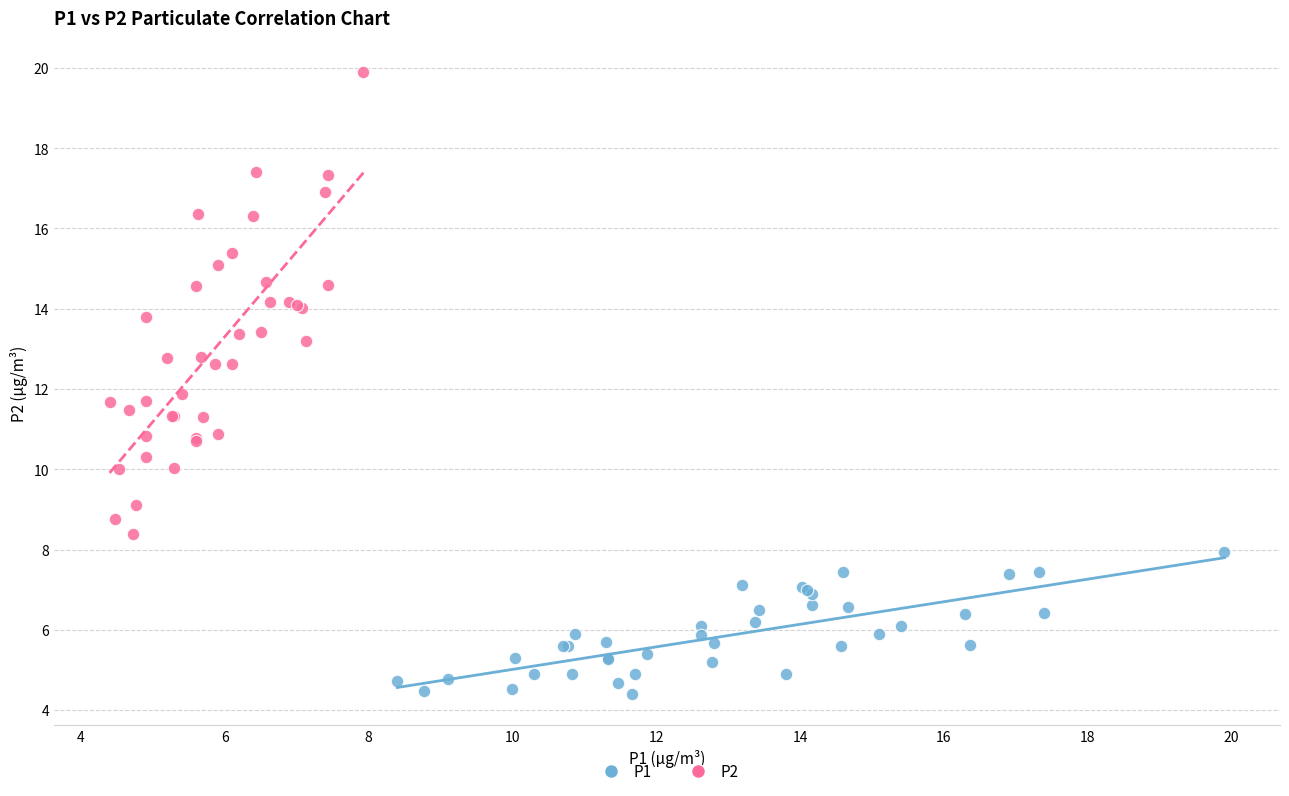

Which series reaches the maximum Y coordinate?

P2